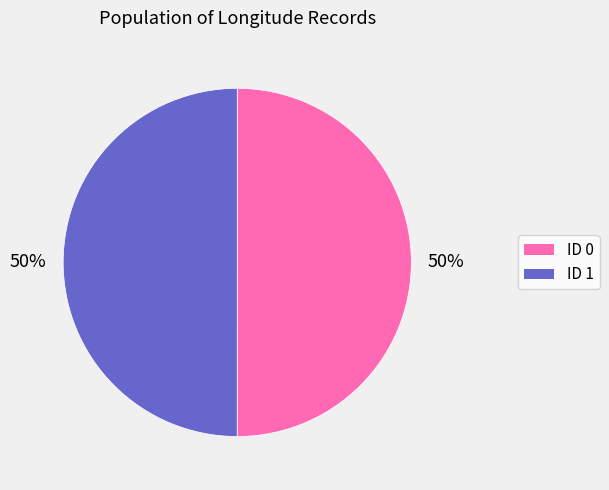

Is the sum of ID 0 and ID 1 greater than half?

Yes